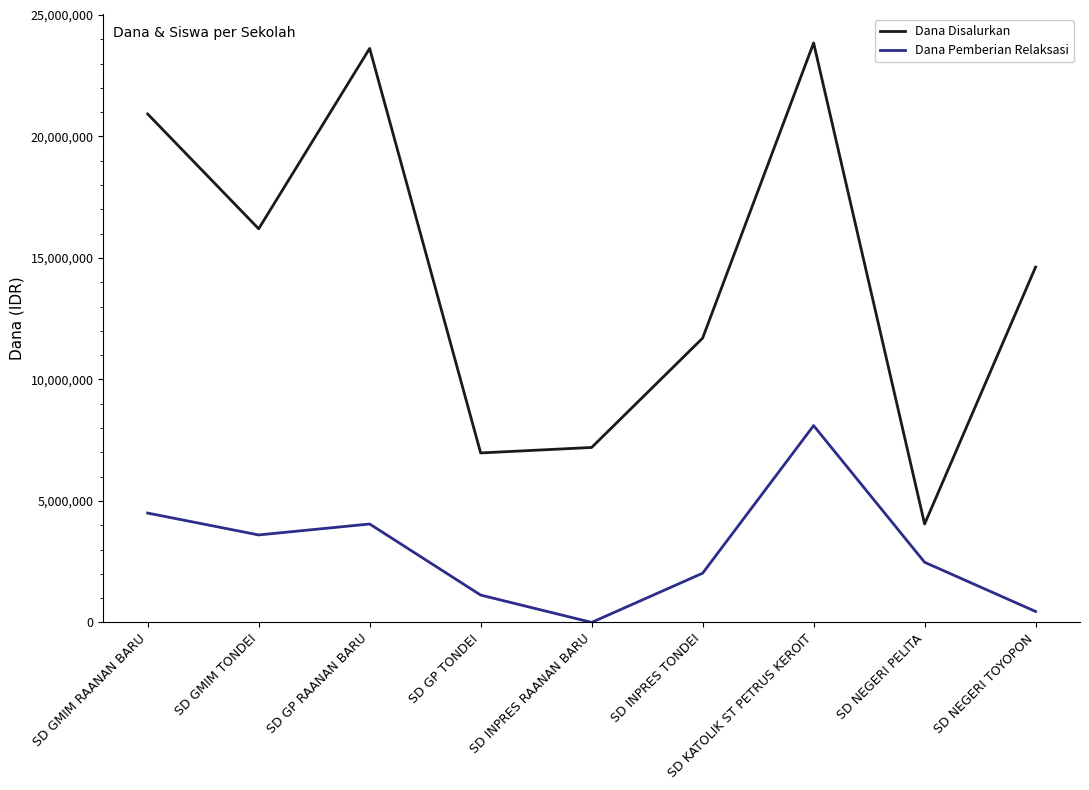

What position from the left is SD GP TONDEI?

4